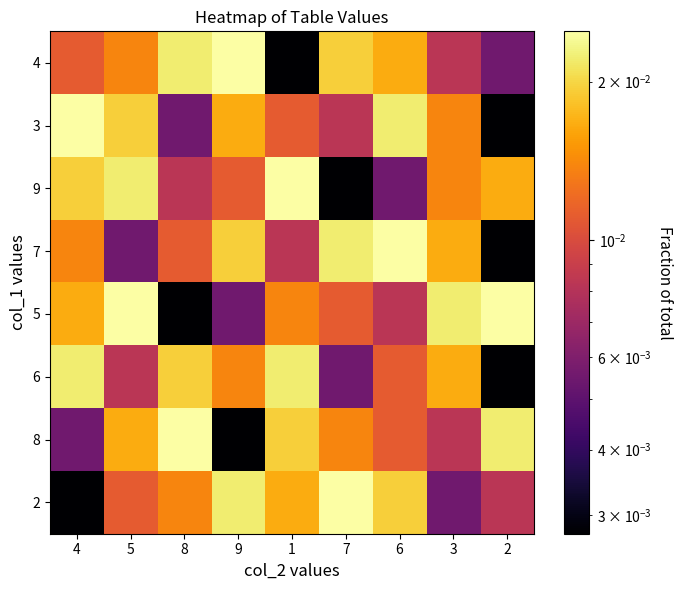

Count the number of data series in this chart.

8